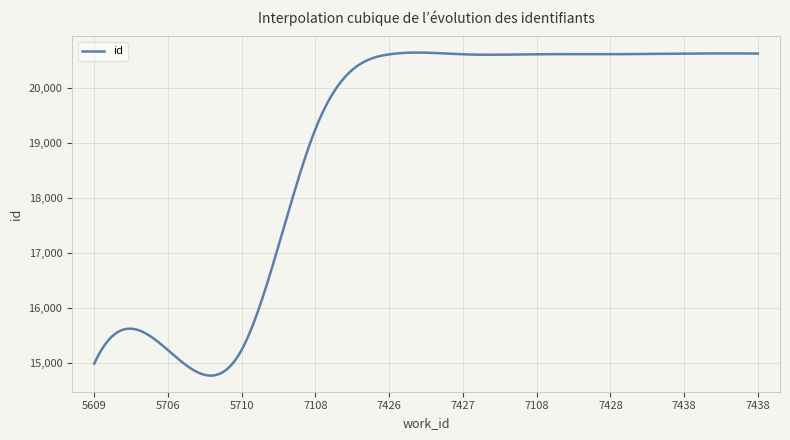

What is the maximum value shown in the chart?

20648.4